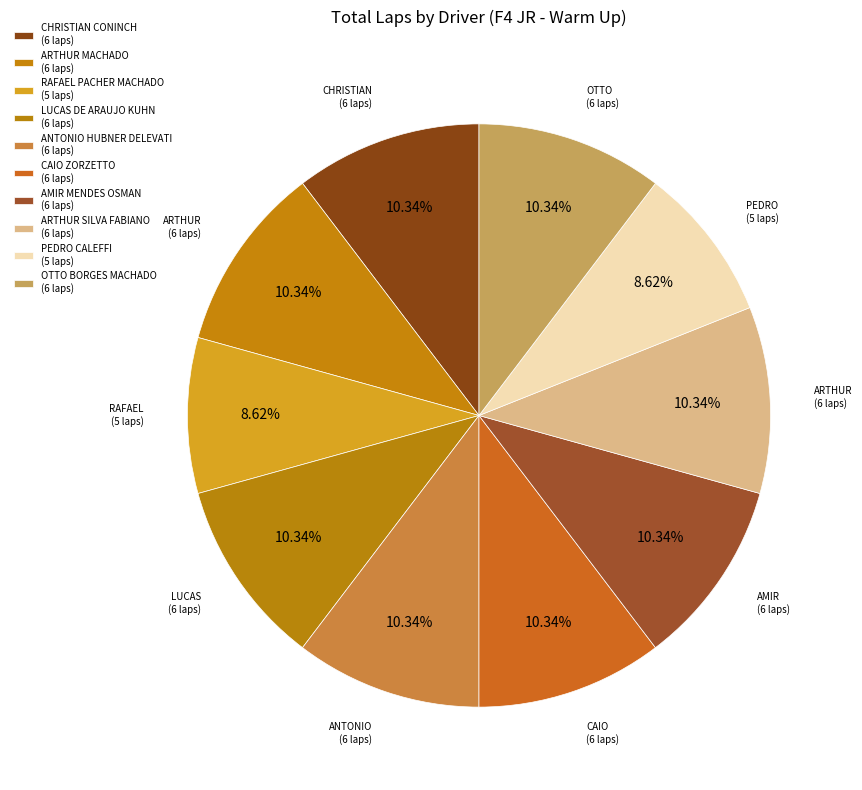

To the nearest percent, what portion does LUCAS DE ARAUJO KUHN represent?

10%